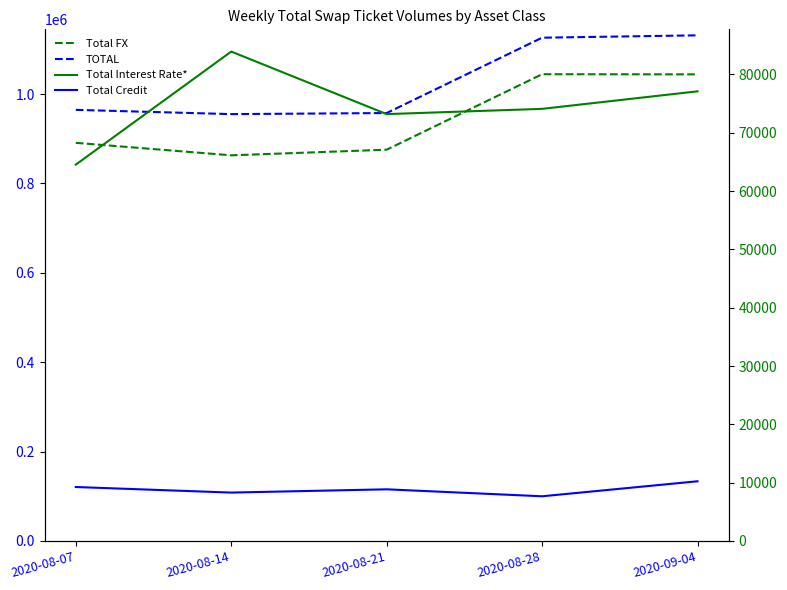

True or false: TOTAL has a value of 1131537 at 2020-09-04.

True